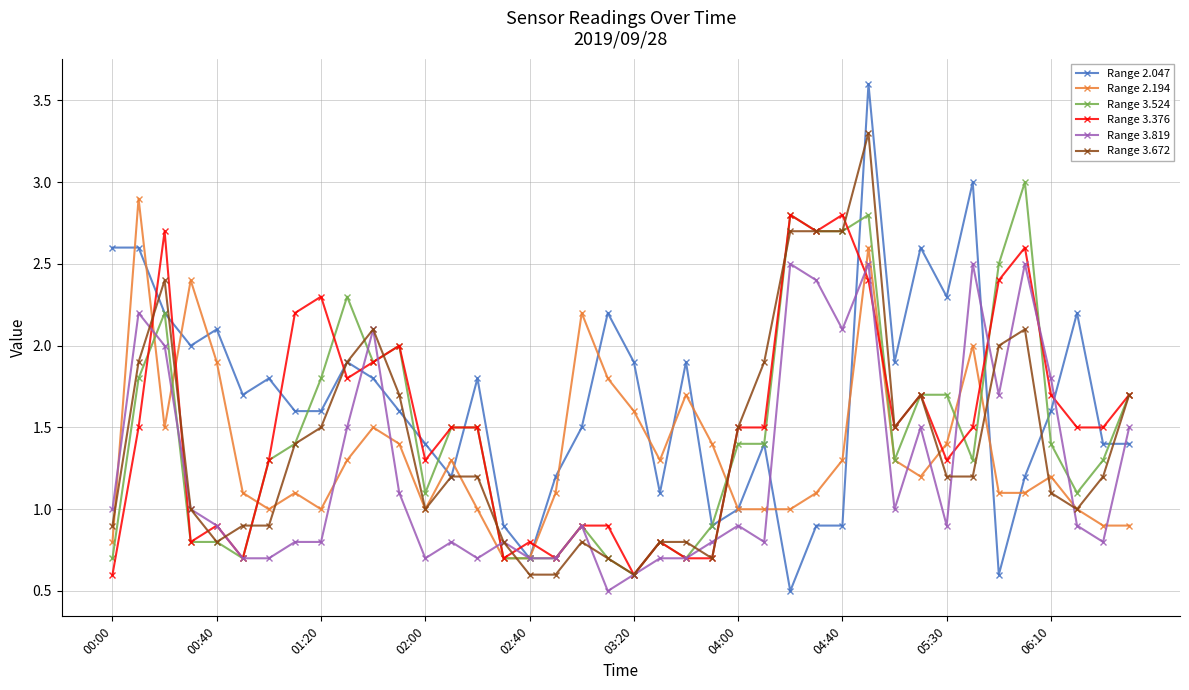

How many data points in Range 3.376 are less than 1?

13